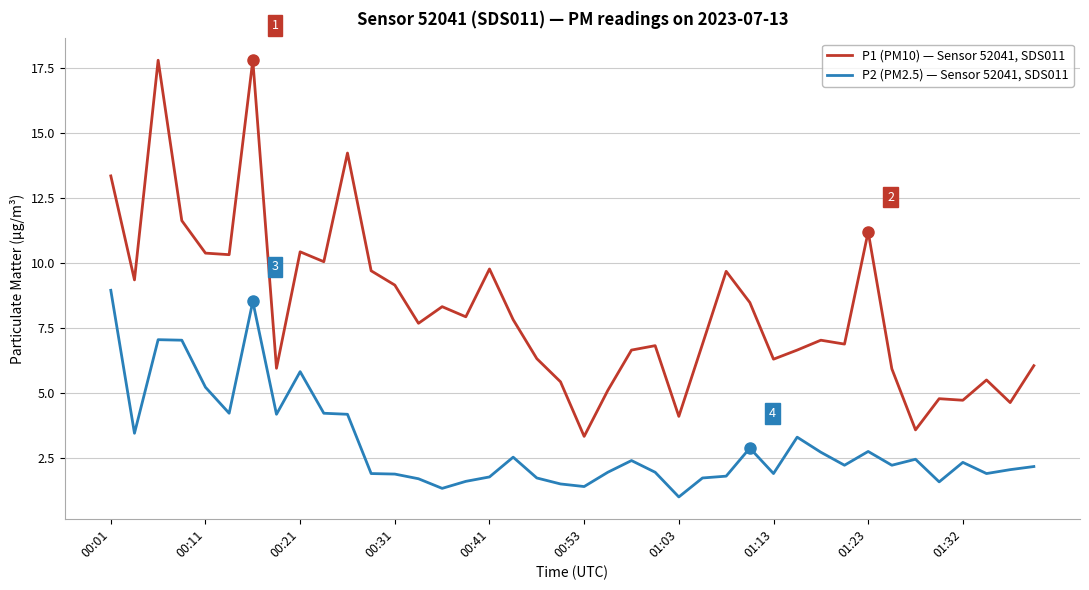

True or false: P2 (PM2.5) — Sensor 52041, SDS011 and P1 (PM10) — Sensor 52041, SDS011 intersect in this chart.

False